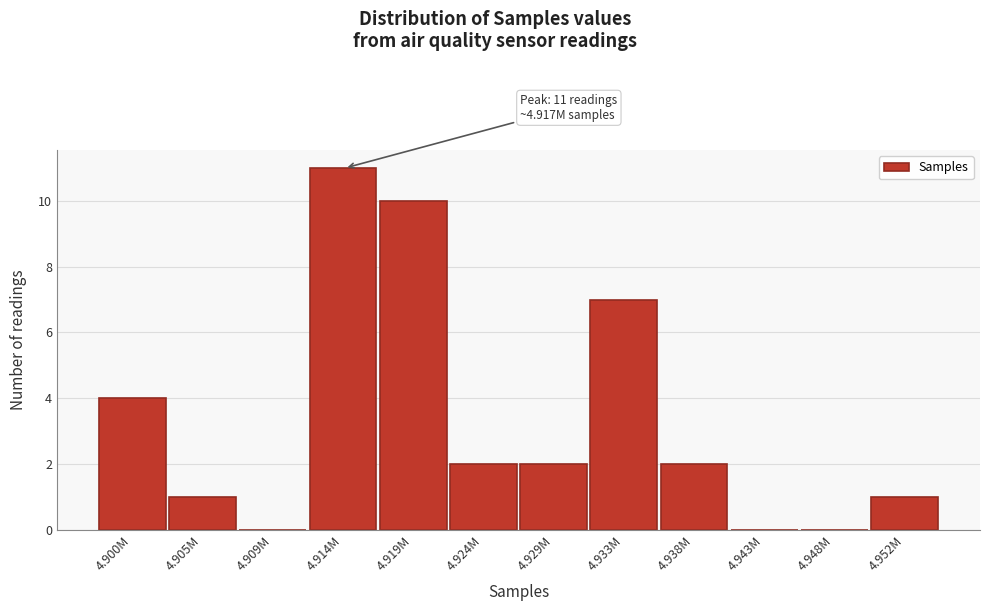

Reading right to left, transcribe all the data shown in this chart.

4.952M=1	4.948M=0	4.943M=0	4.938M=2	4.933M=7	4.929M=2	4.924M=2	4.919M=10	4.914M=11	4.909M=0	4.905M=1	4.900M=4